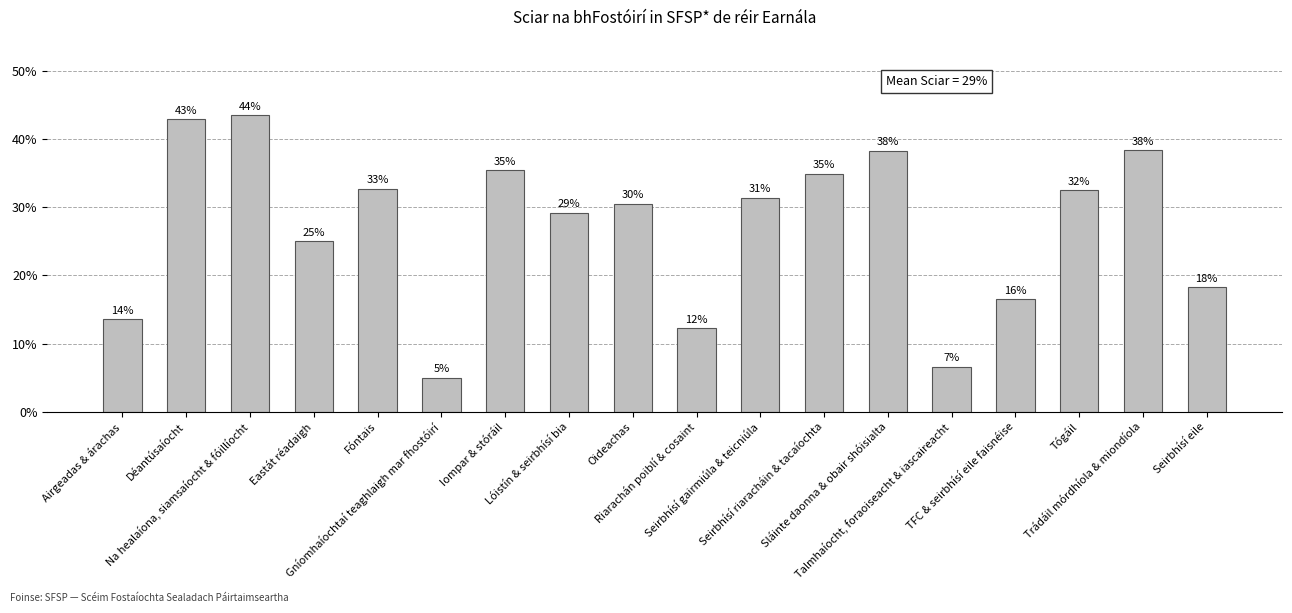

What is the sum of the values at Iompar & stóráil and Seirbhísí eile?

0.5